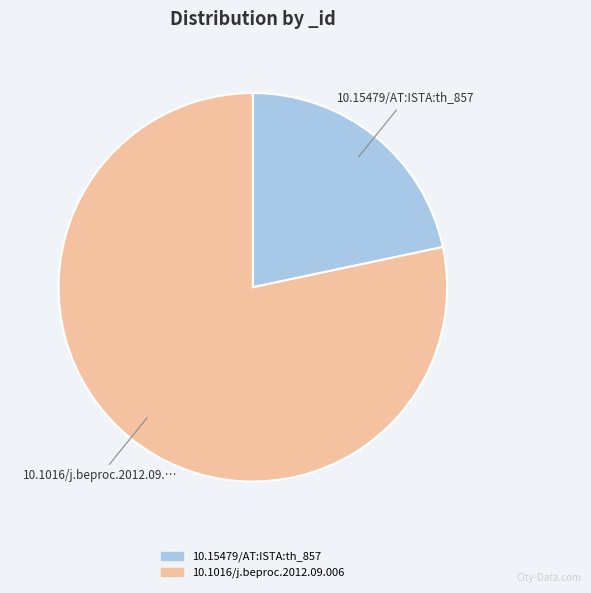

Is it true that 10.15479/AT:ISTA:th_857 is 22% of the pie?

True